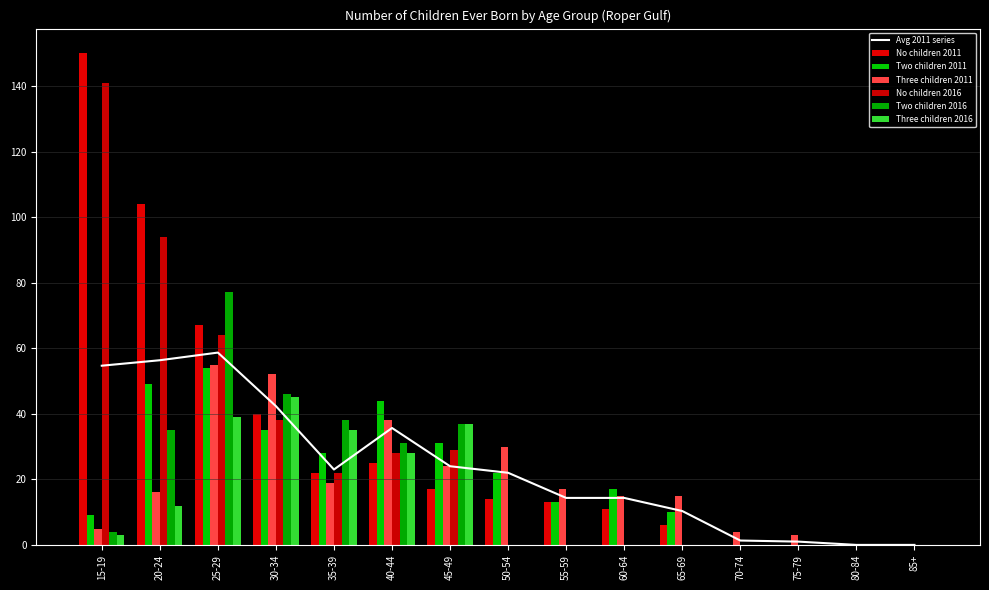

How many values in Two children 2011 are above zero?

11